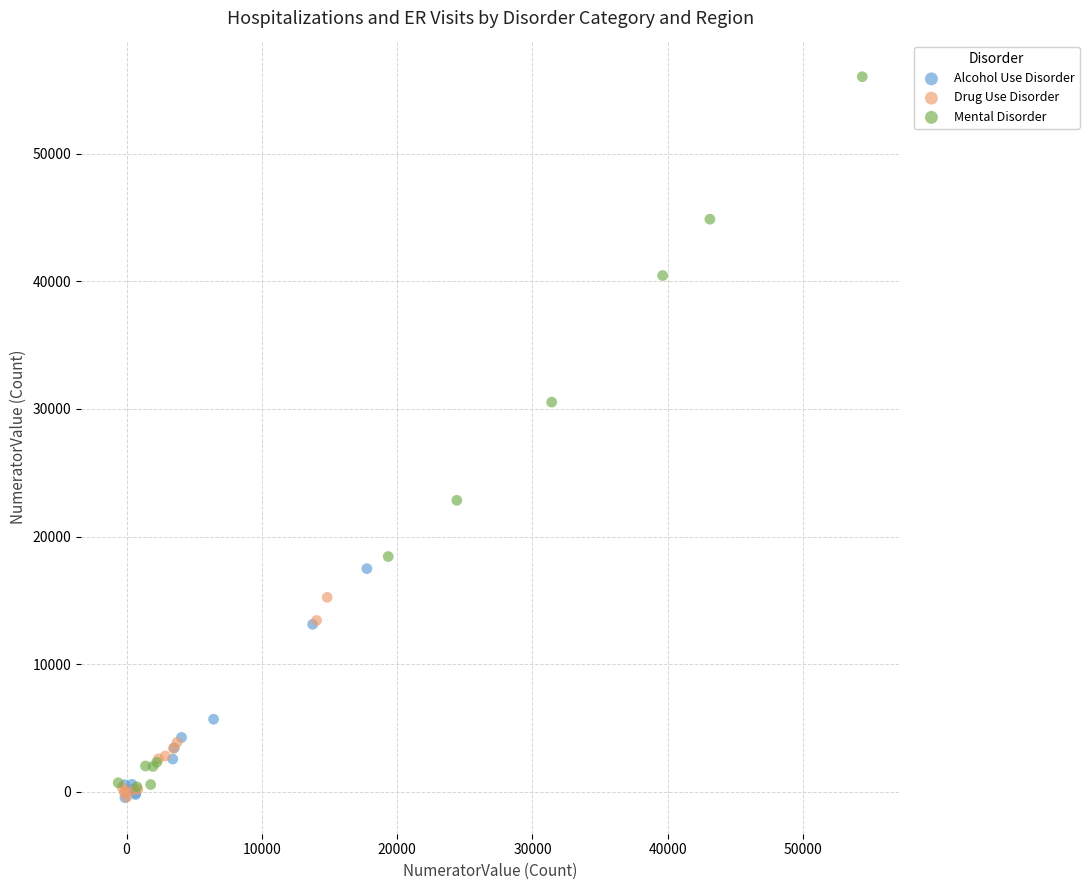

What are all the series names shown in the legend?

Alcohol Use Disorder, Drug Use Disorder, Mental Disorder